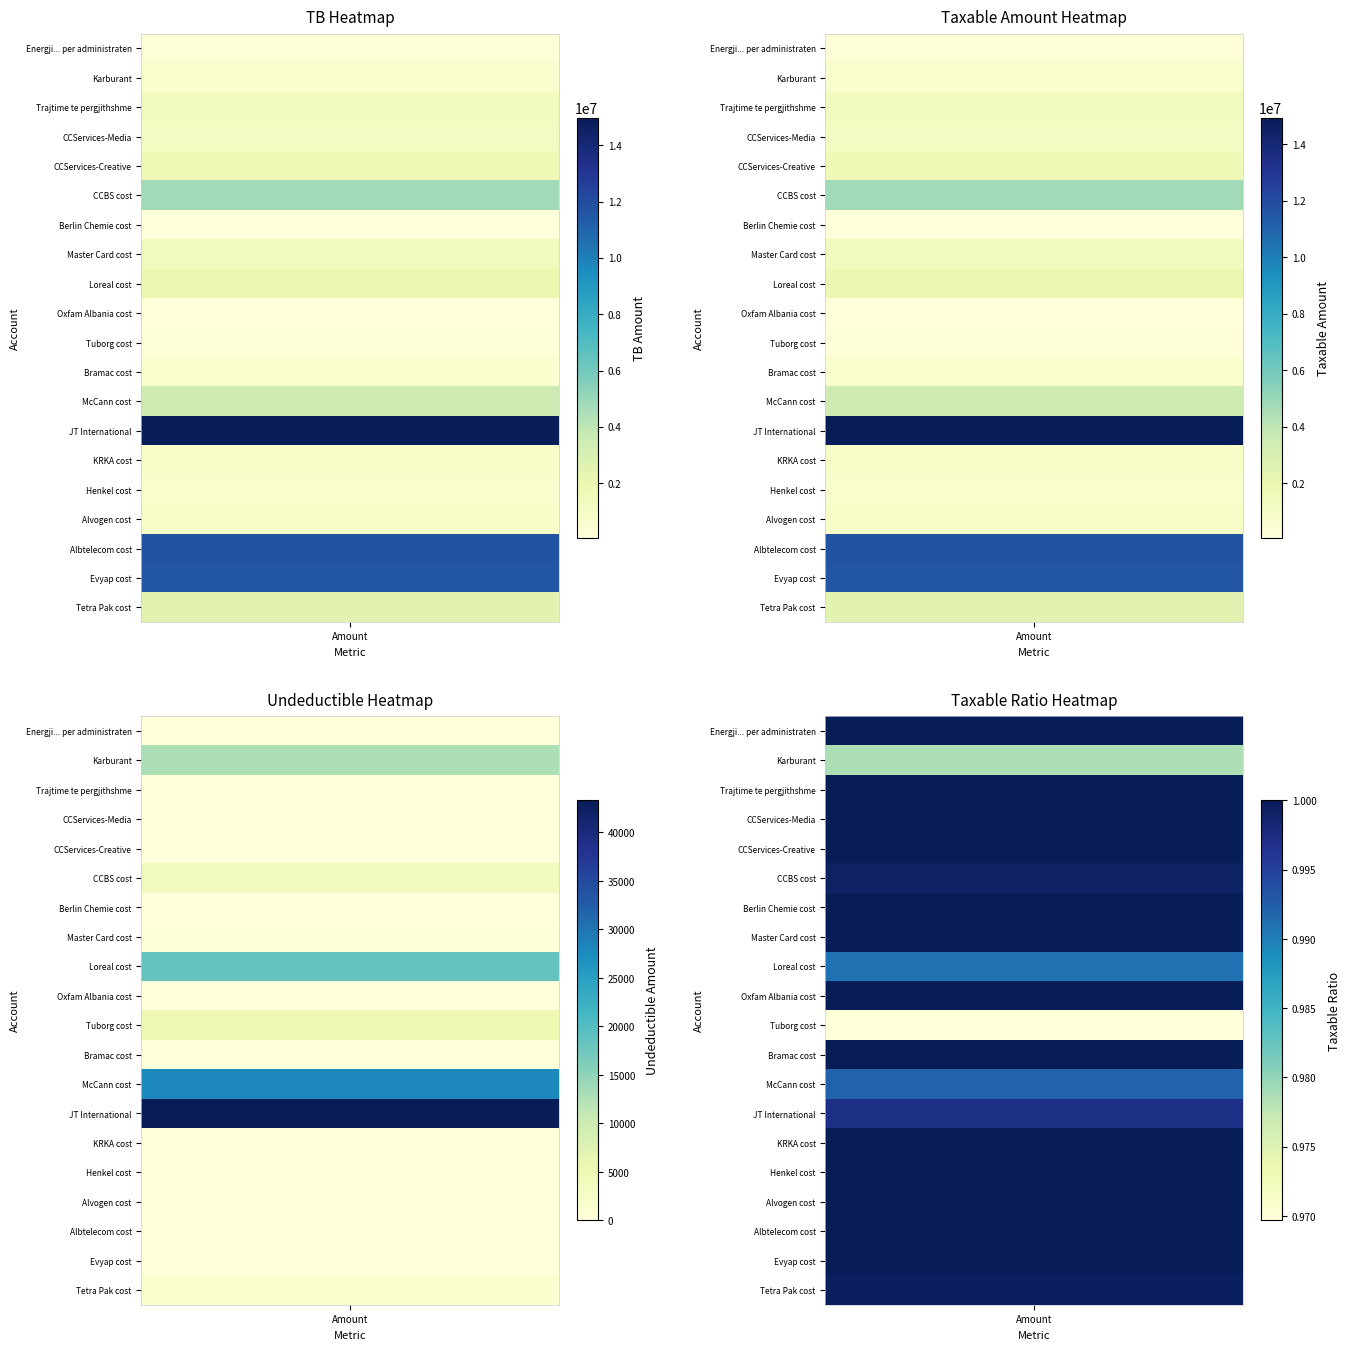

How many values in the Karburant series are below 588118?

1